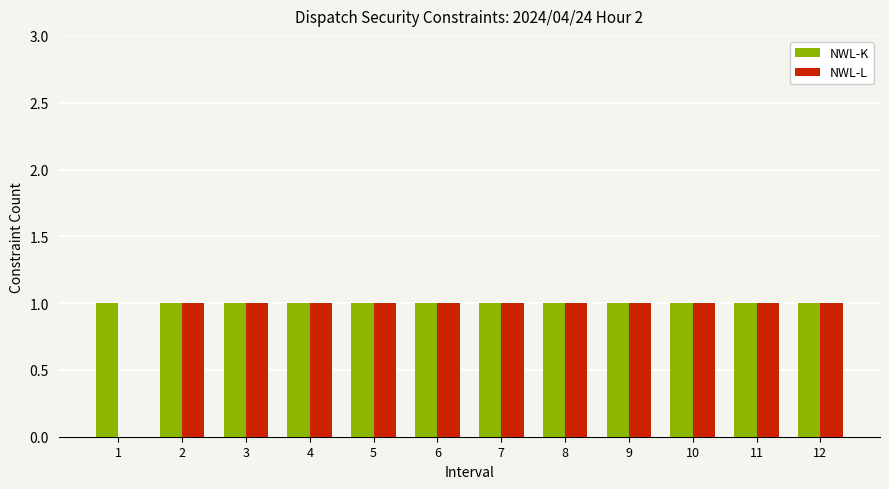

Reading right to left, transcribe all the data shown in this chart.

NWL-K: 12=1	11=1	10=1	9=1	8=1	7=1	6=1	5=1	4=1	3=1	2=1	1=1
NWL-L: 12=1	11=1	10=1	9=1	8=1	7=1	6=1	5=1	4=1	3=1	2=1	1=0